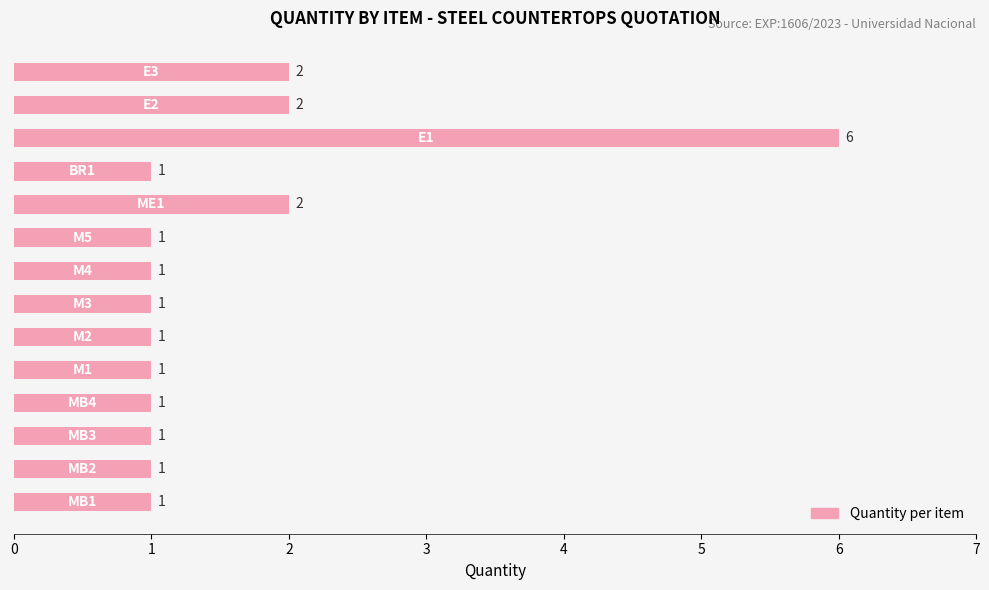

What is the maximum value shown in the chart?

6